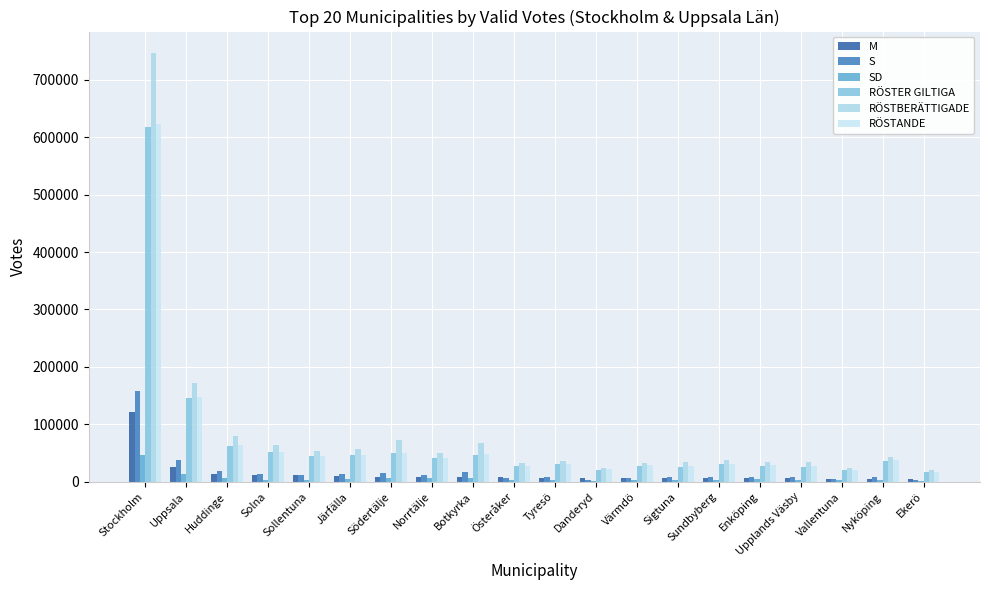

What is the minimum value shown in the chart?

1331